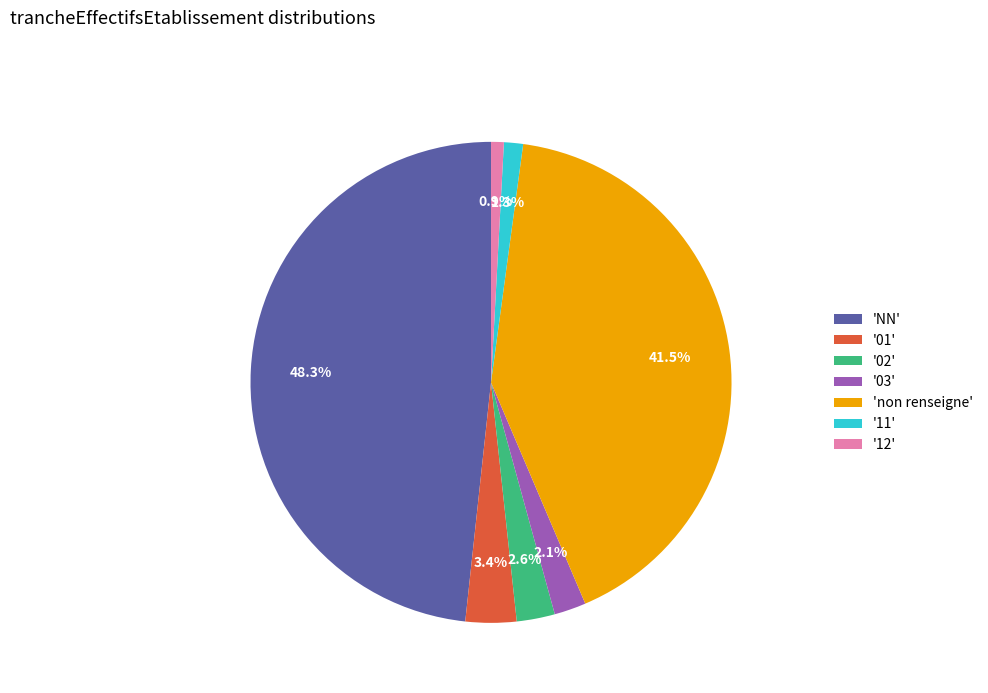

Count the number of slices in the pie.

7